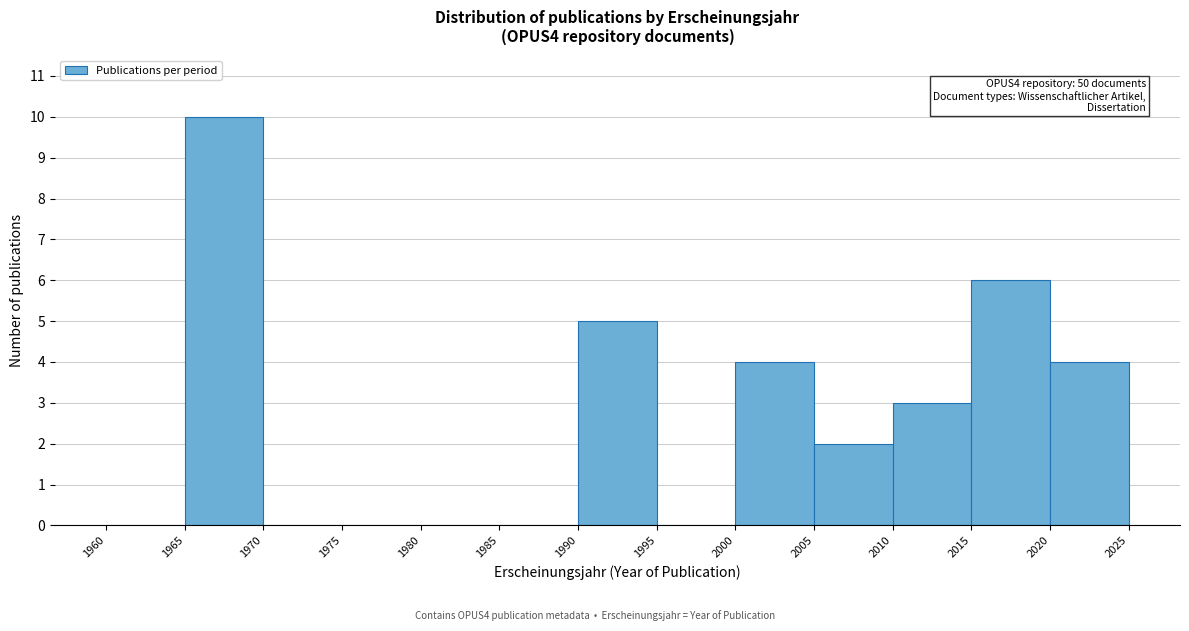

Which range on the x-axis has the tallest bar?

1965 to 1970